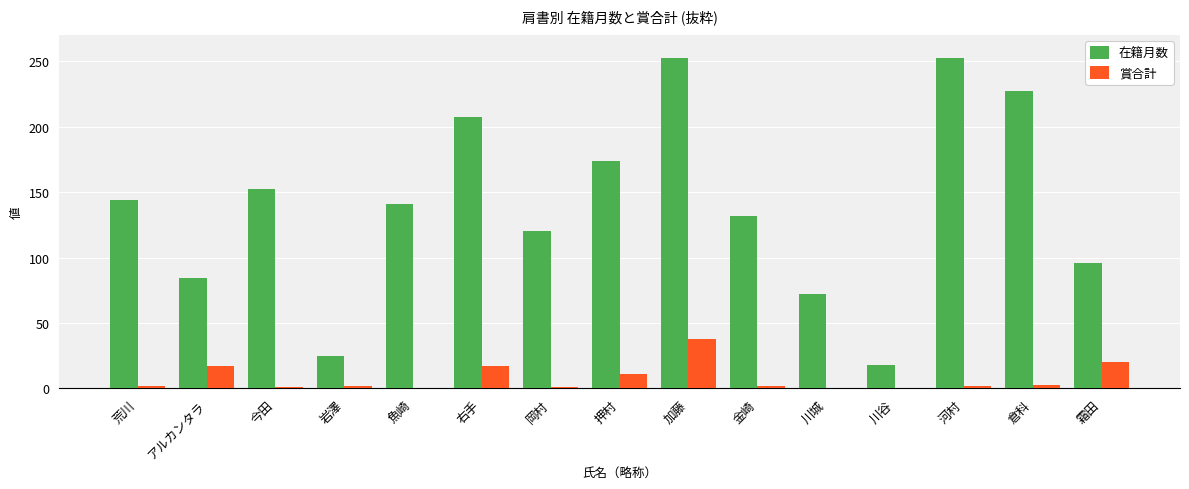

The 在籍月数 series shows 216 at 荒川. True or false?

False